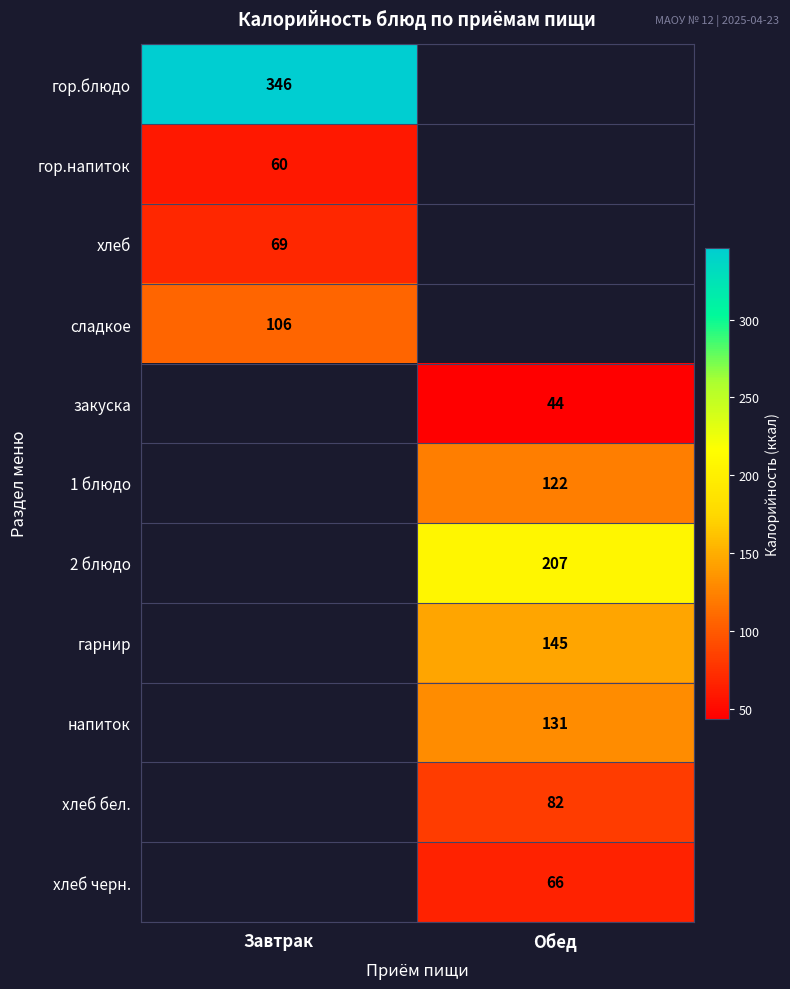

The value of закуска at Обед is 44. True or false?

True